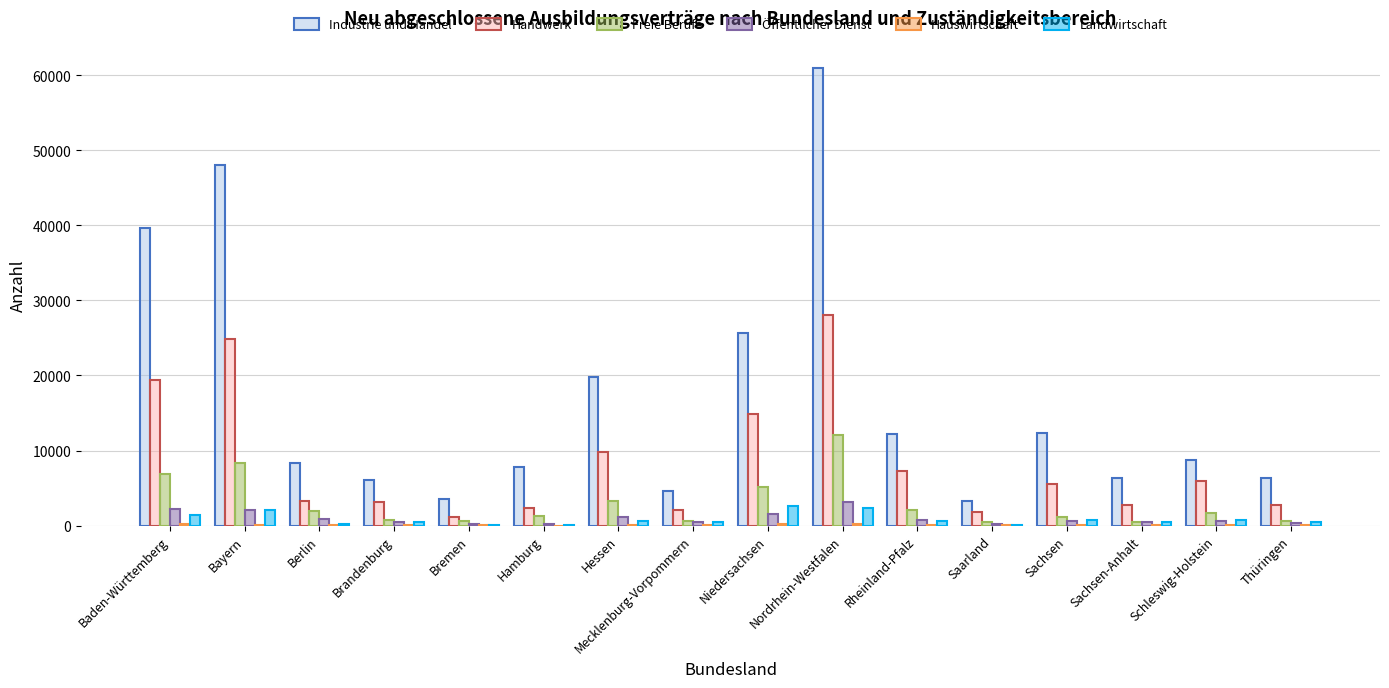

The value of Industrie und Handel at Baden-Württemberg is 63438. True or false?

False